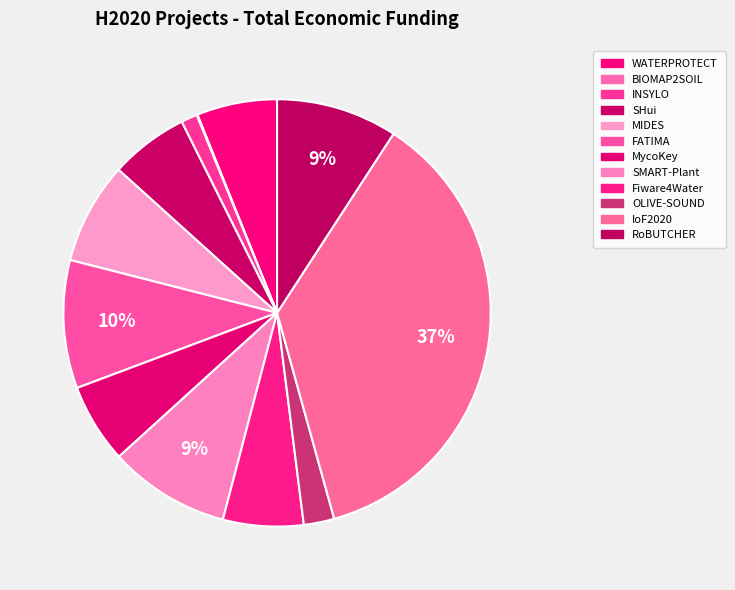

How many segments does this pie chart have?

12